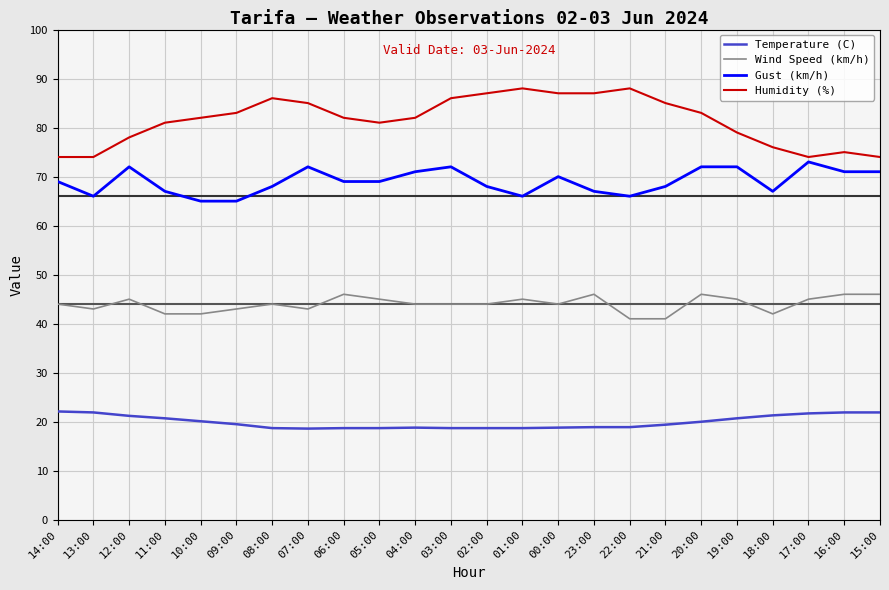

True or false: Gust (km/h) and Humidity (%) intersect in this chart.

False